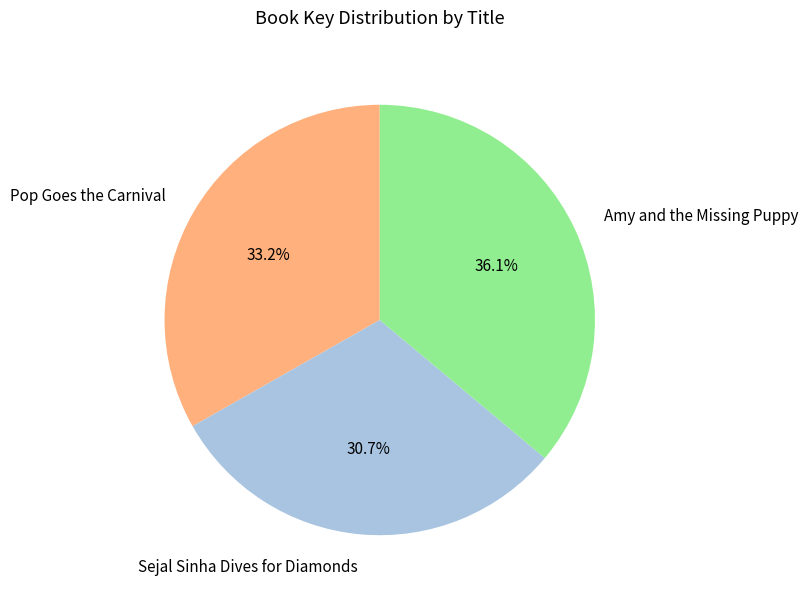

To the nearest percent, what is the average slice percentage?

33%